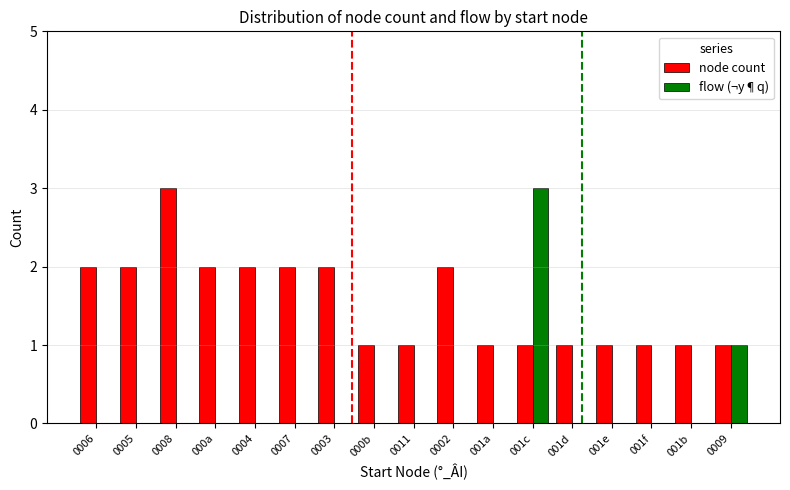

How many distinct data groups are displayed?

2